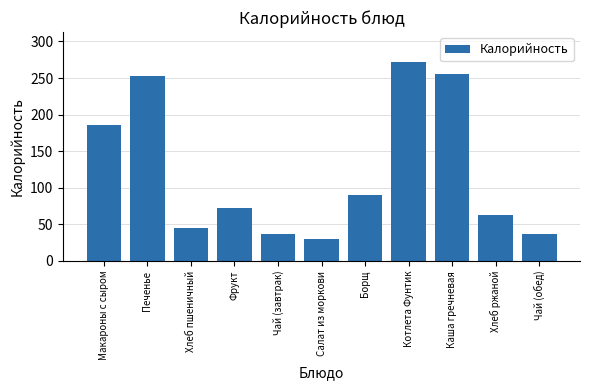

What position from the left is Хлеб пшеничный?

3